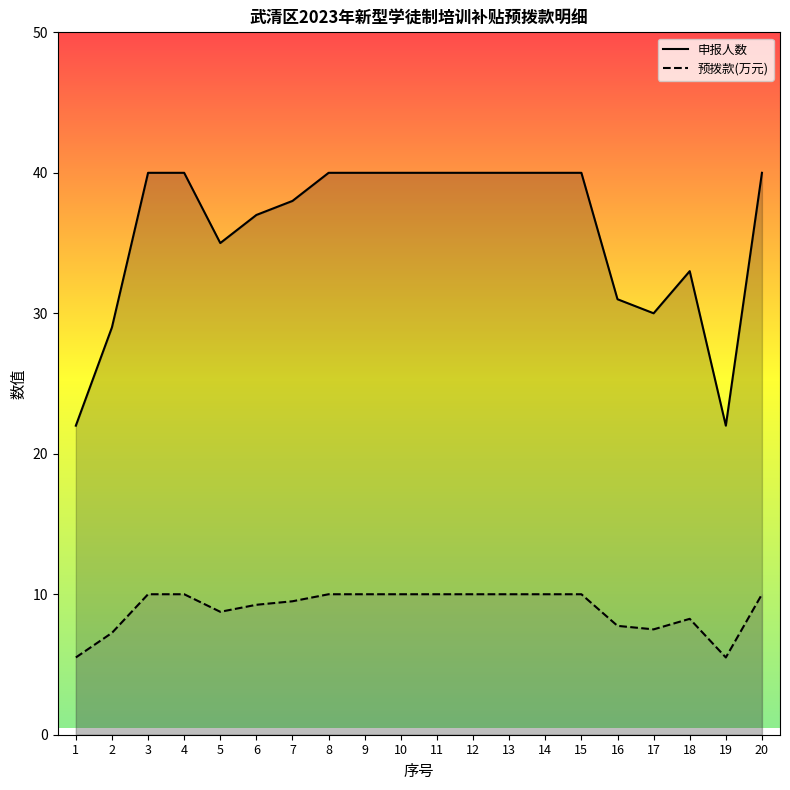

True or false: 申报人数_line has a value of 47.0 at 5.

False